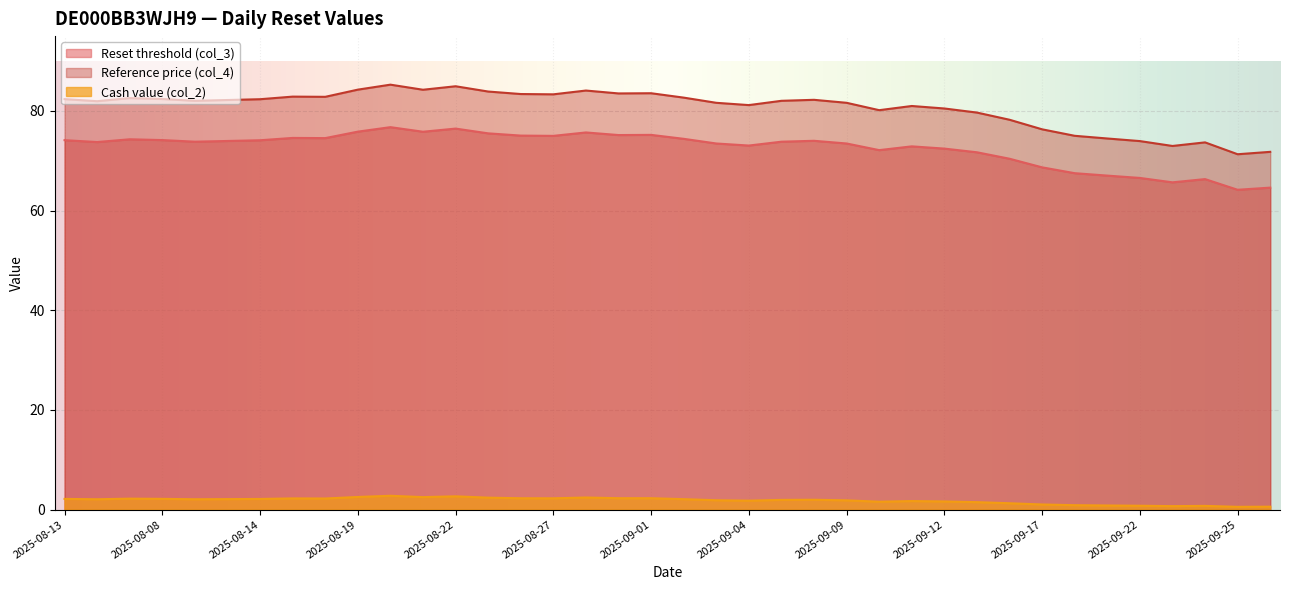

What is the difference between the maximum and minimum values in the Reset threshold (col_3) series?

12.6